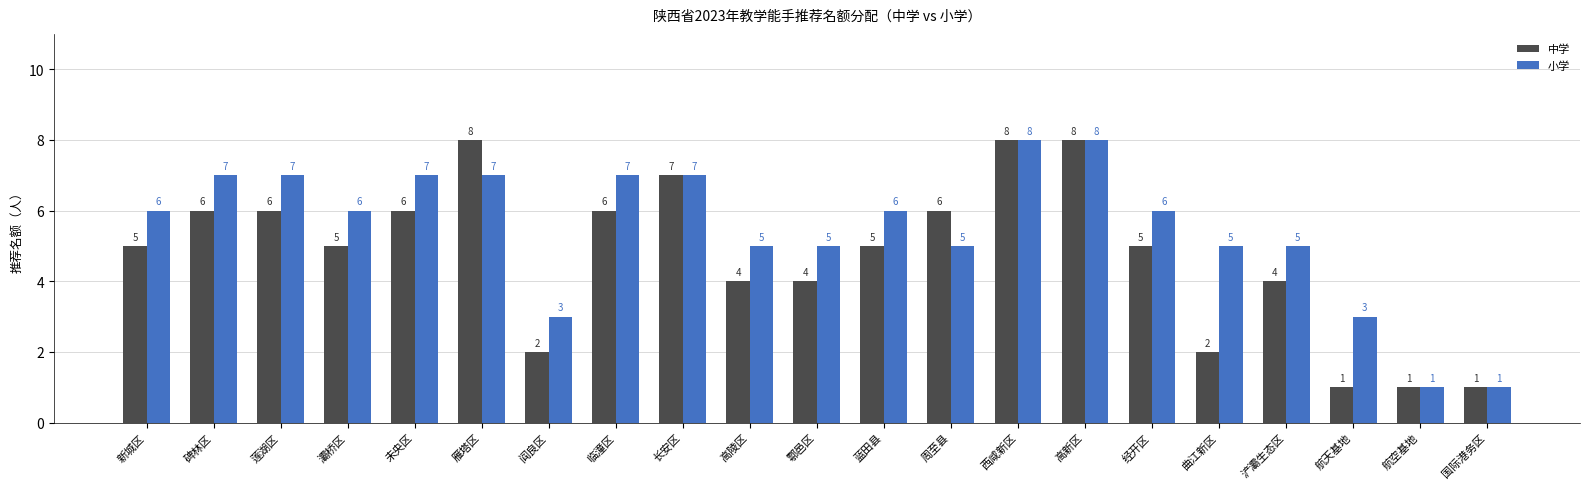

What is the total value across all series at 经开区?

11